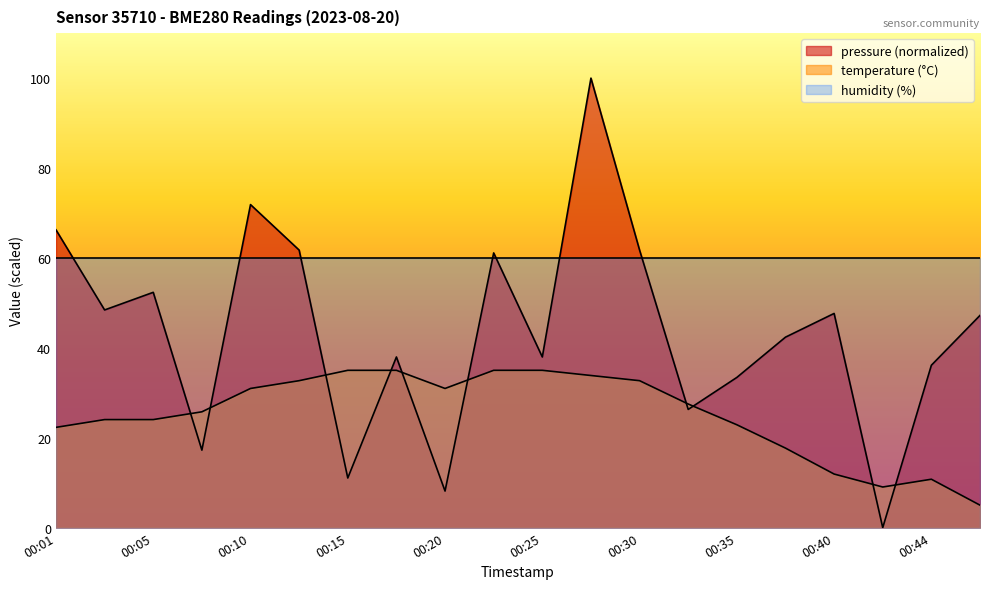

How many values in the temperature series exceed 27?

10